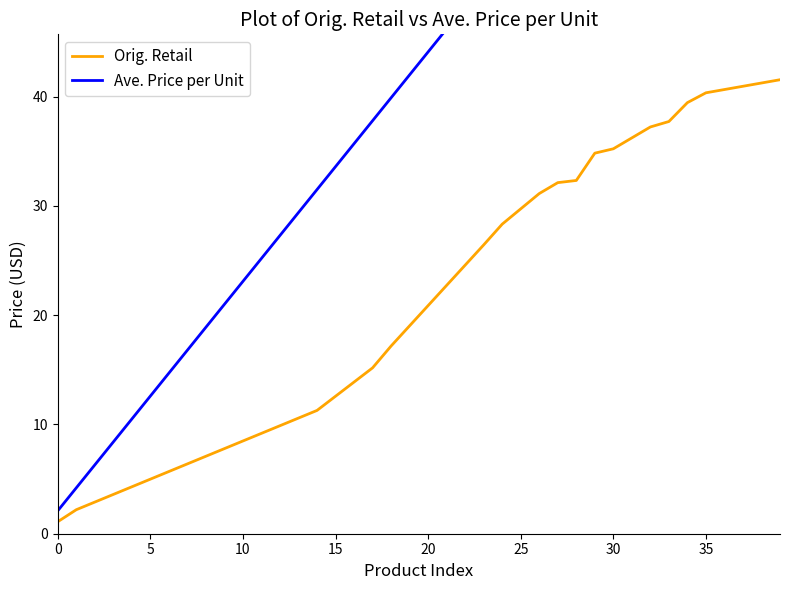

Which series has the widest spread of values?

Ave. Price per Unit